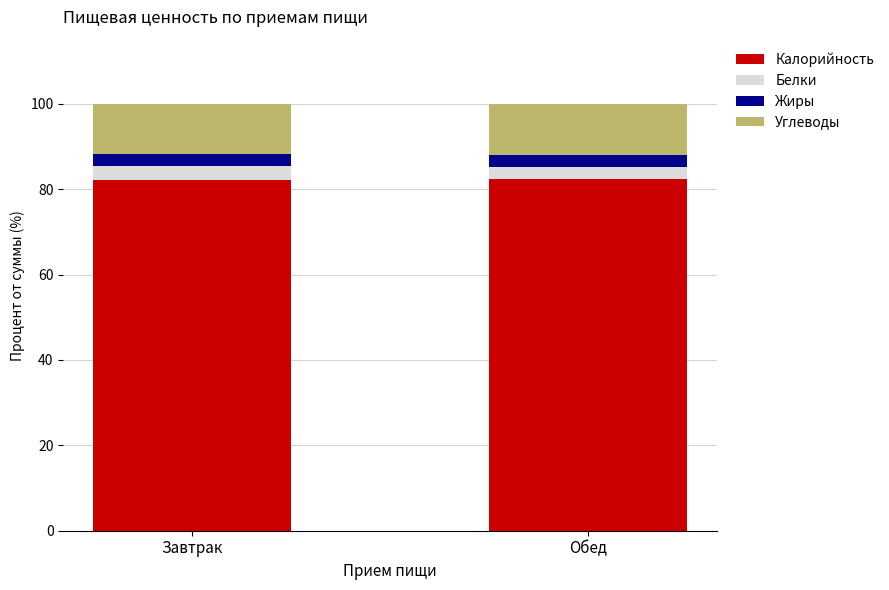

What is the total value across all series at Завтрак?

100.0